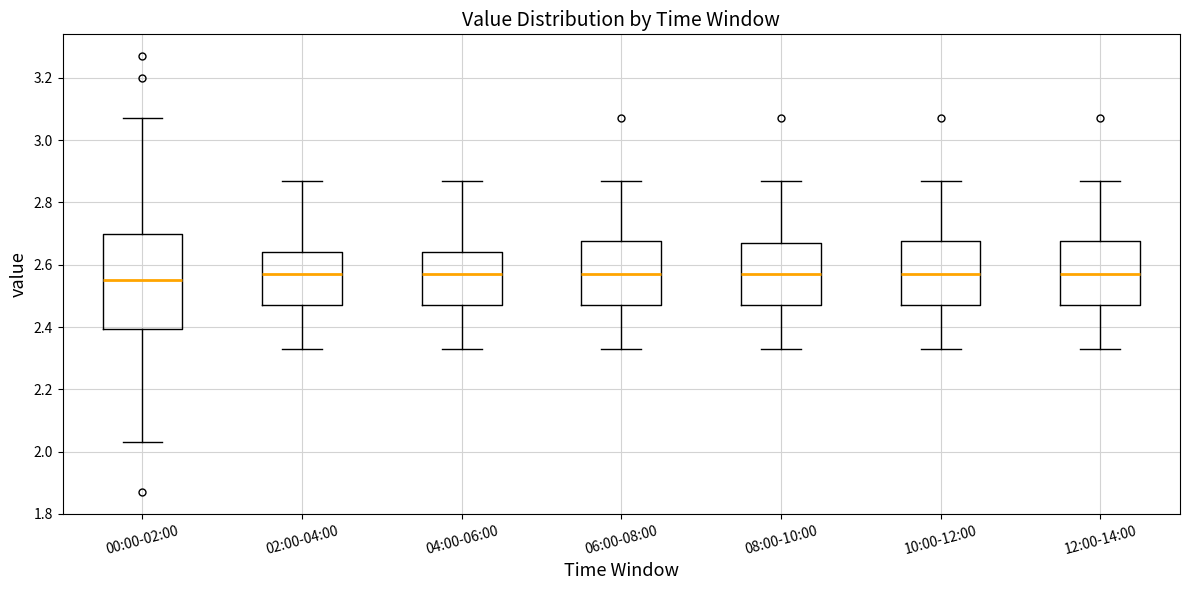

Where is the upper edge of the box for 04:00-06:00 on the y-axis? The values are not printed on the chart, so give them approximately, as read against the axis.

2.64